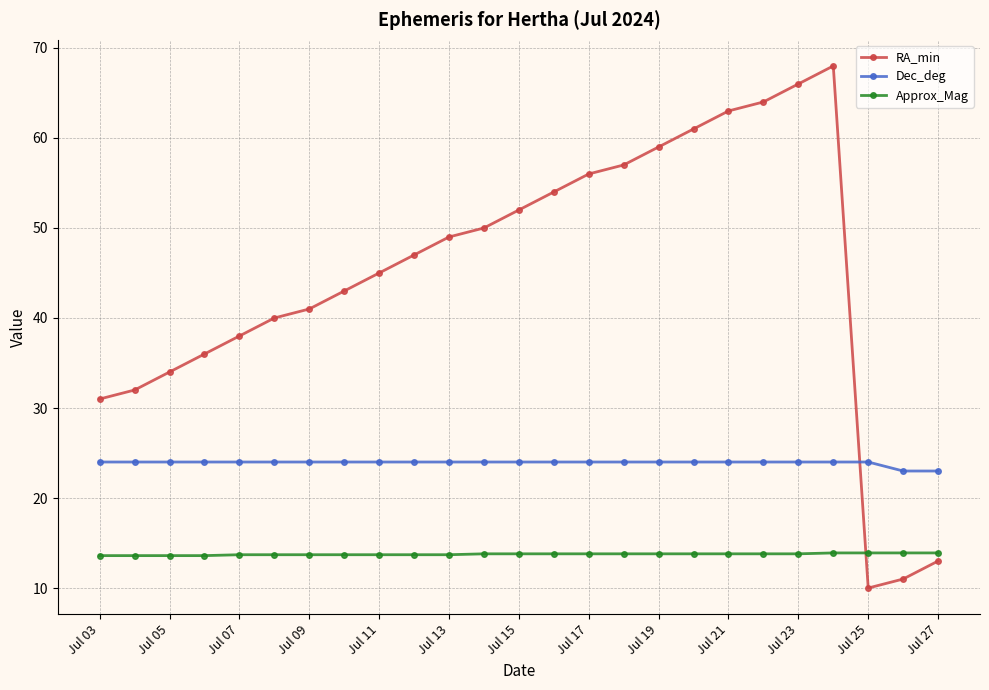

What is the value of the Approx_Mag point at the 16th from the left?

13.8